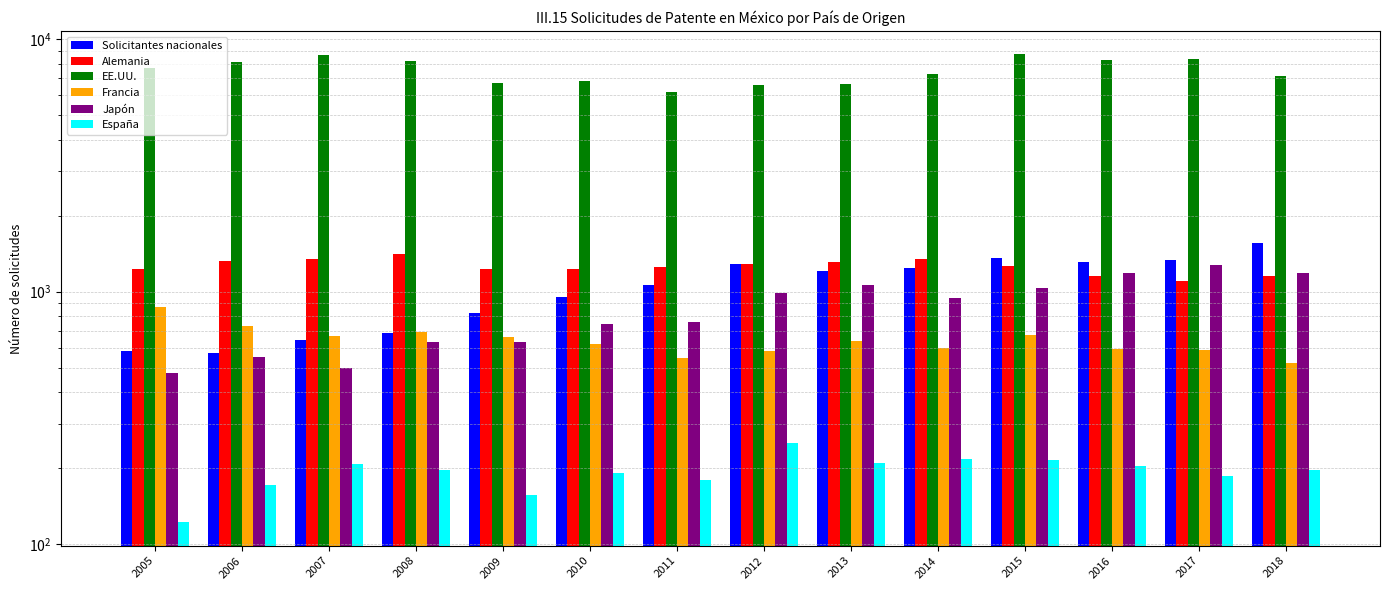

At which category is the sum across all series the highest?

2015